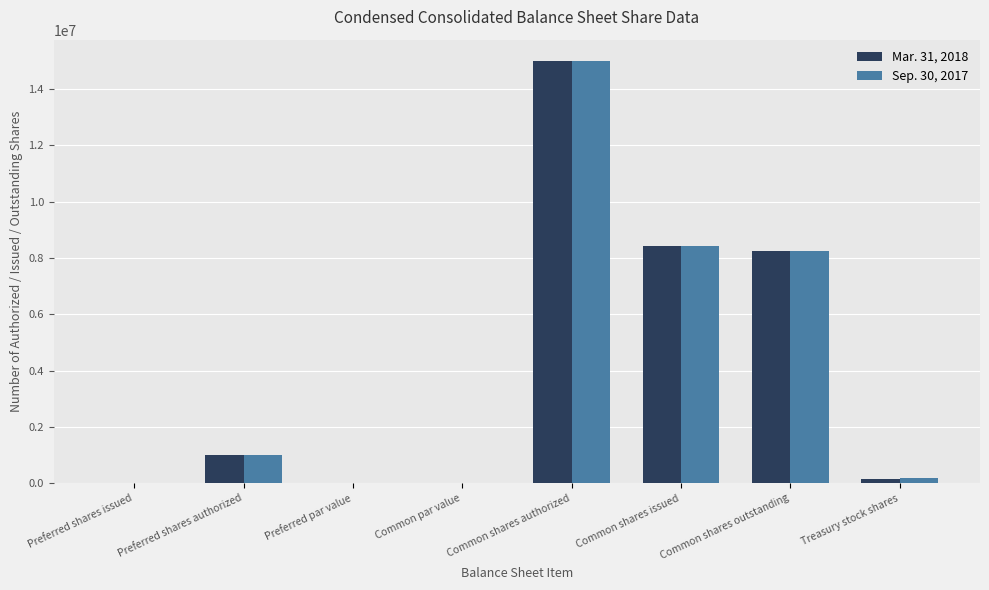

True or false: Sep. 30, 2017 has a value of 0 at Preferred par value.

True